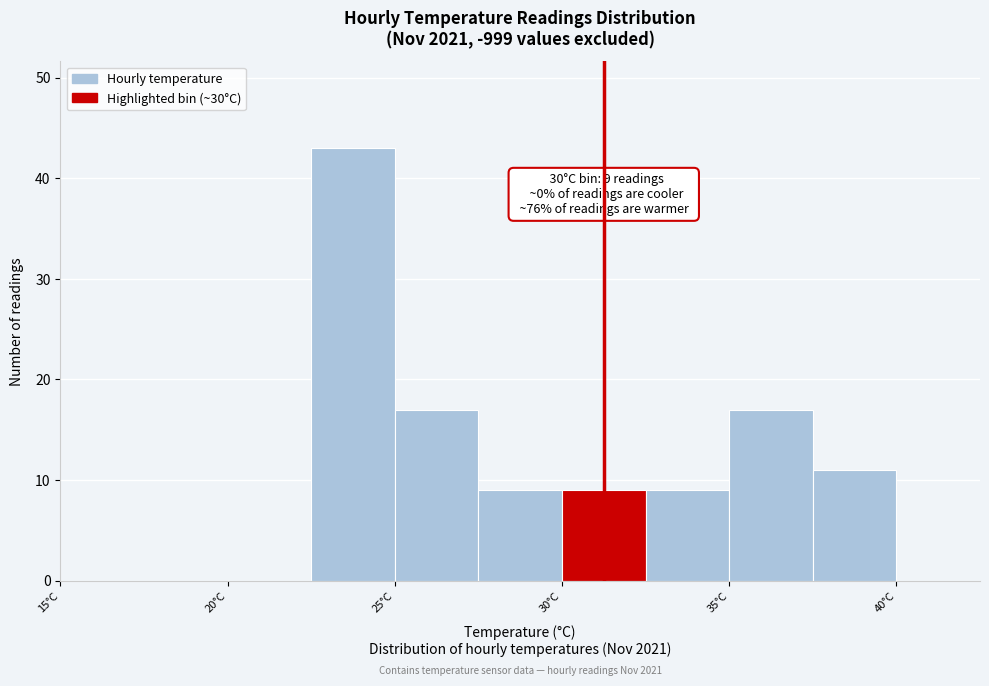

Over which range of the x-axis is the bar tallest?

22.5 to 25.0